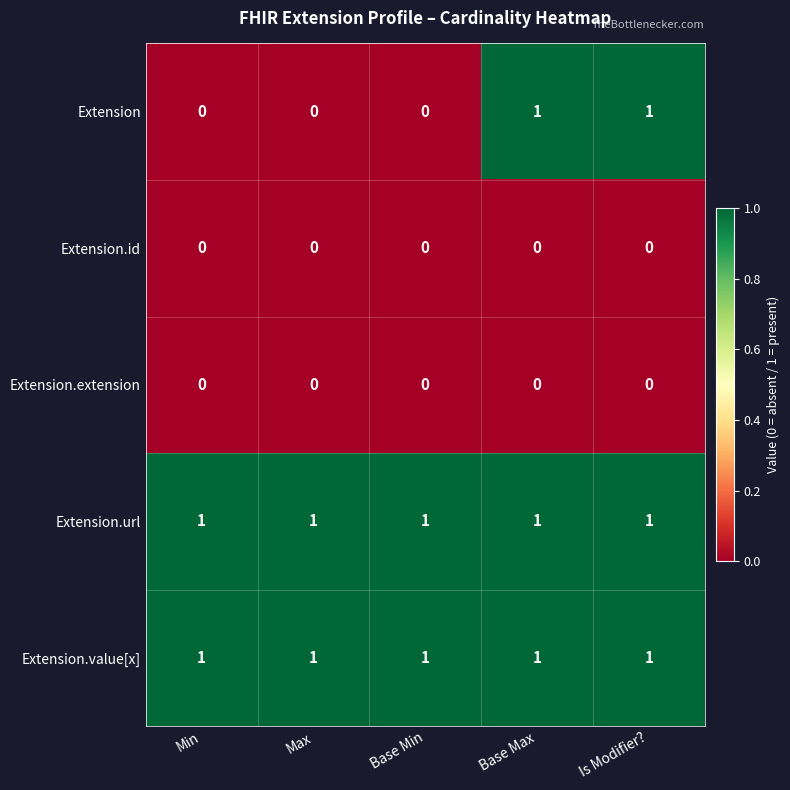

Count the number of data series in this chart.

5